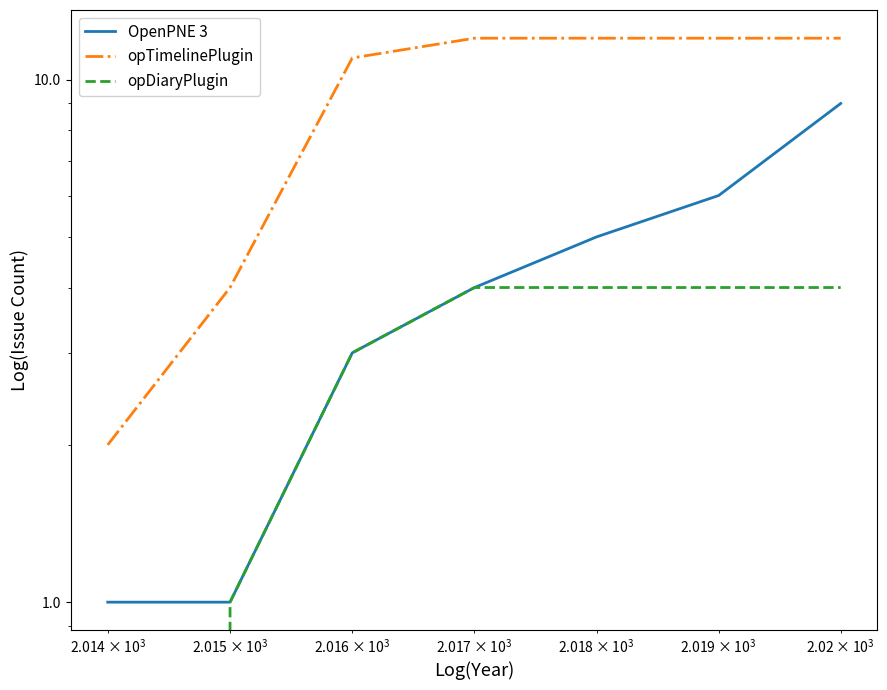

Count the OpenPNE 3 values in the range 1 to 6.

6